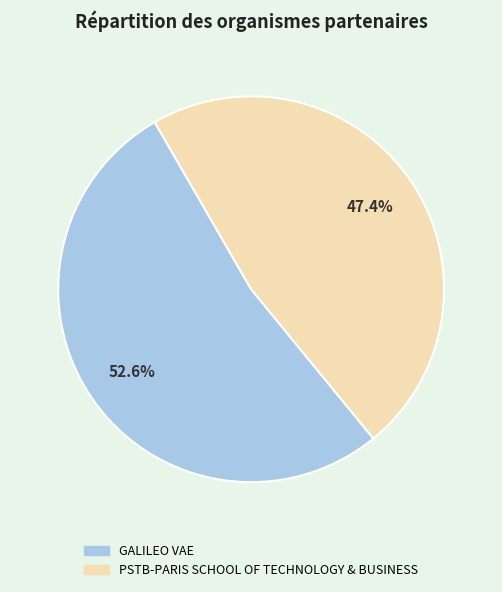

The GALILEO VAE slice represents 45% of the pie. True or false?

False